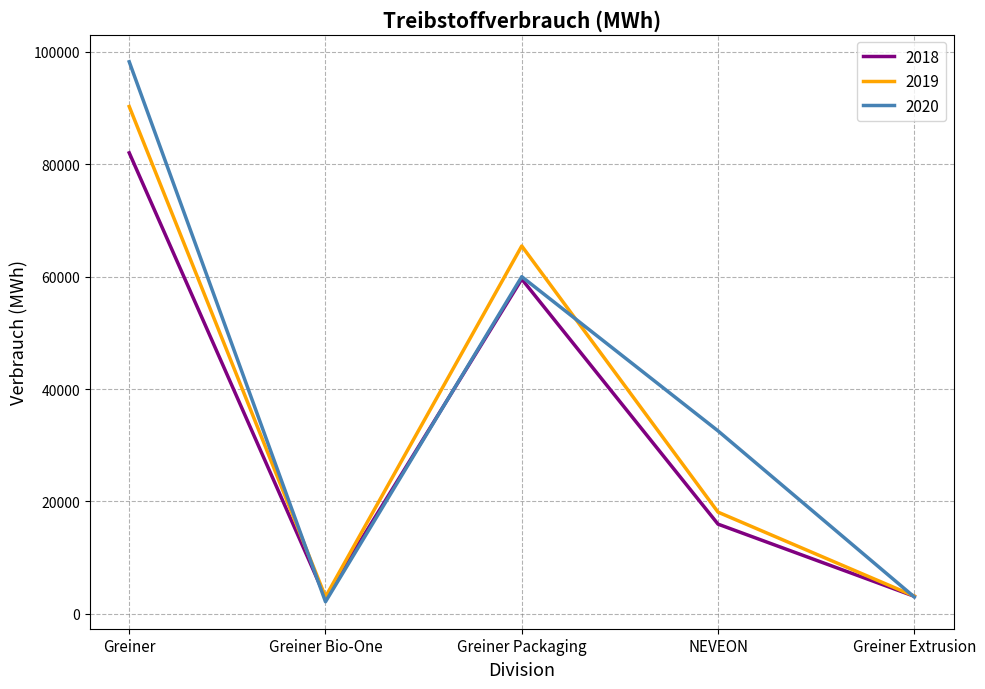

How many categories are shown in the chart?

5